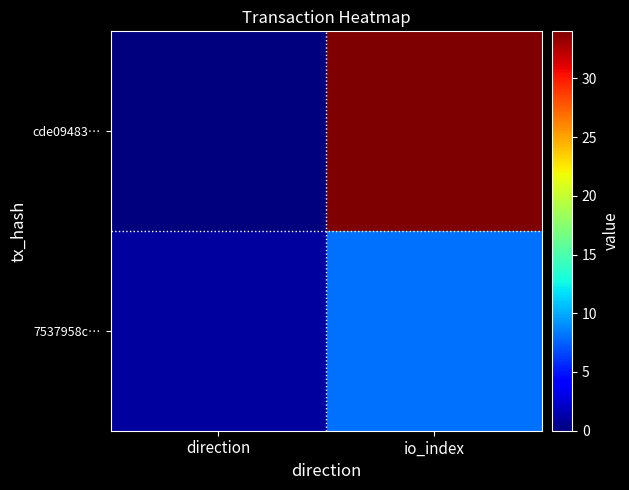

Between direction and io_index, which series saw the biggest shift?

cde09483…